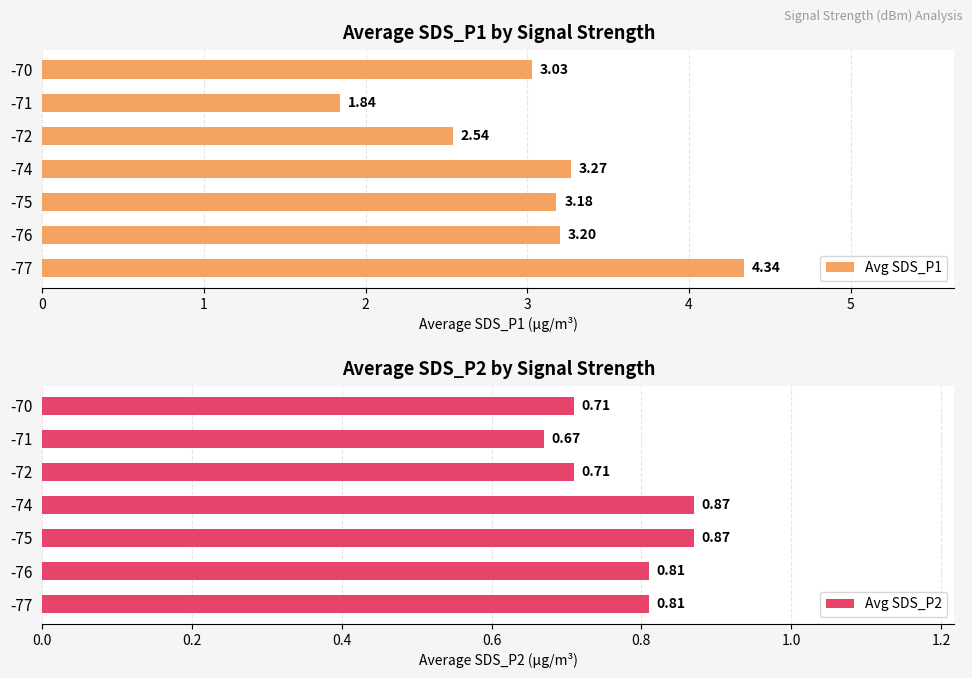

How many distinct data groups are displayed?

2